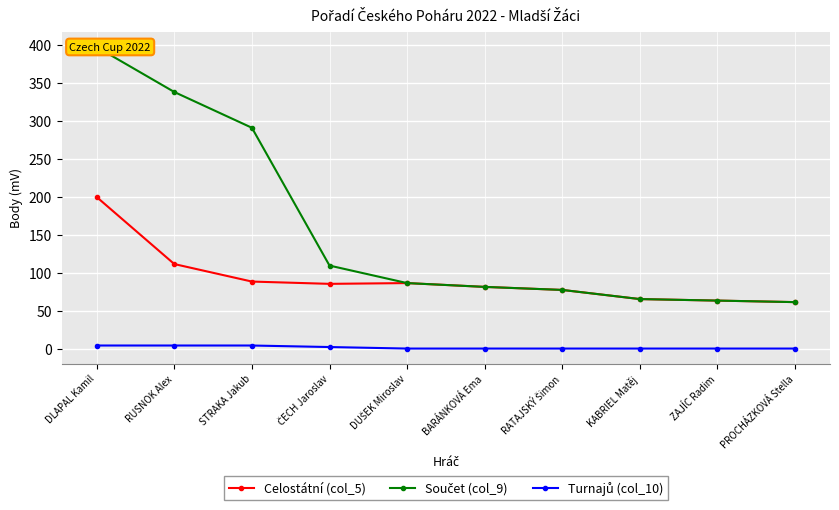

How many values in the Celostátní (col_5) series are below 86?

5